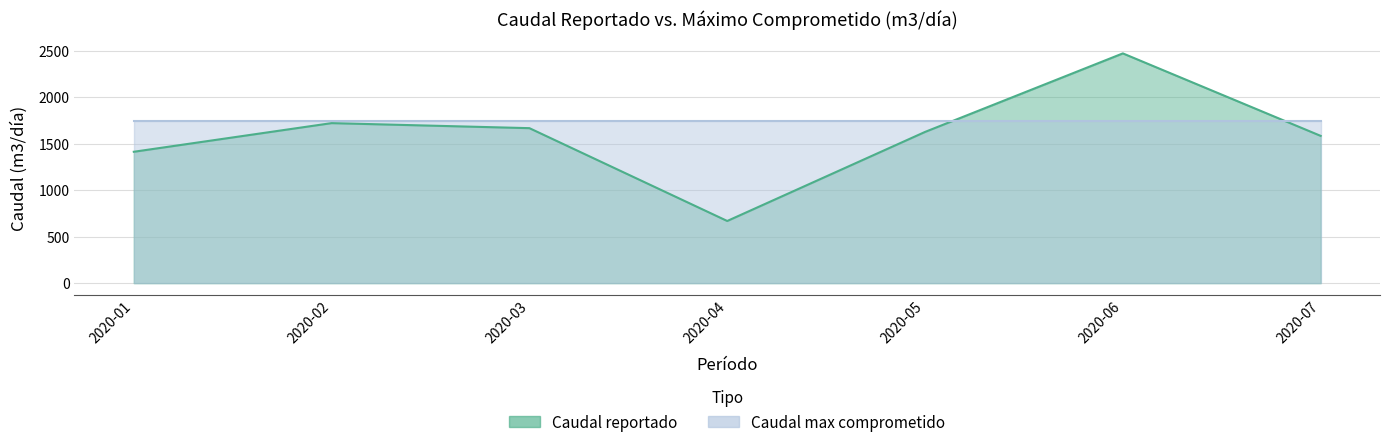

Which has a higher value, 2020-07 or 2020-05?

2020-05